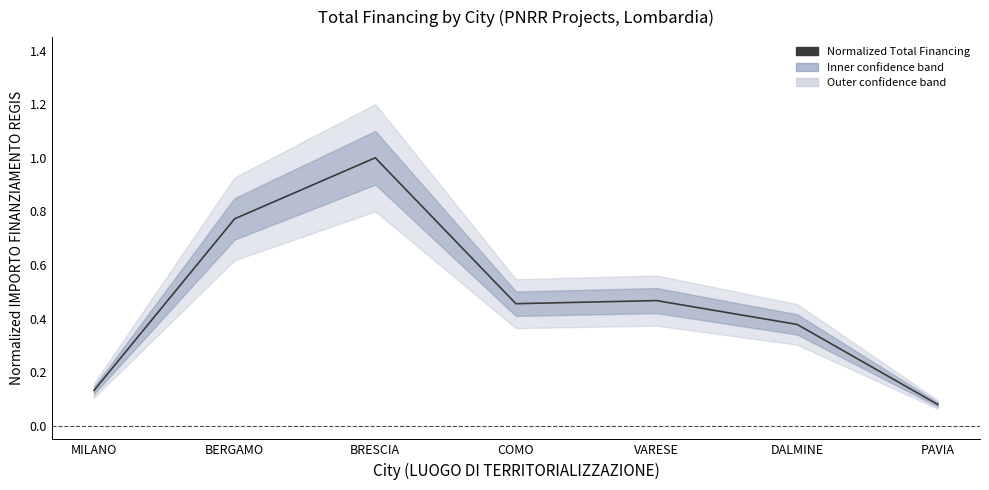

At which category does the data reach its first local valley?

COMO